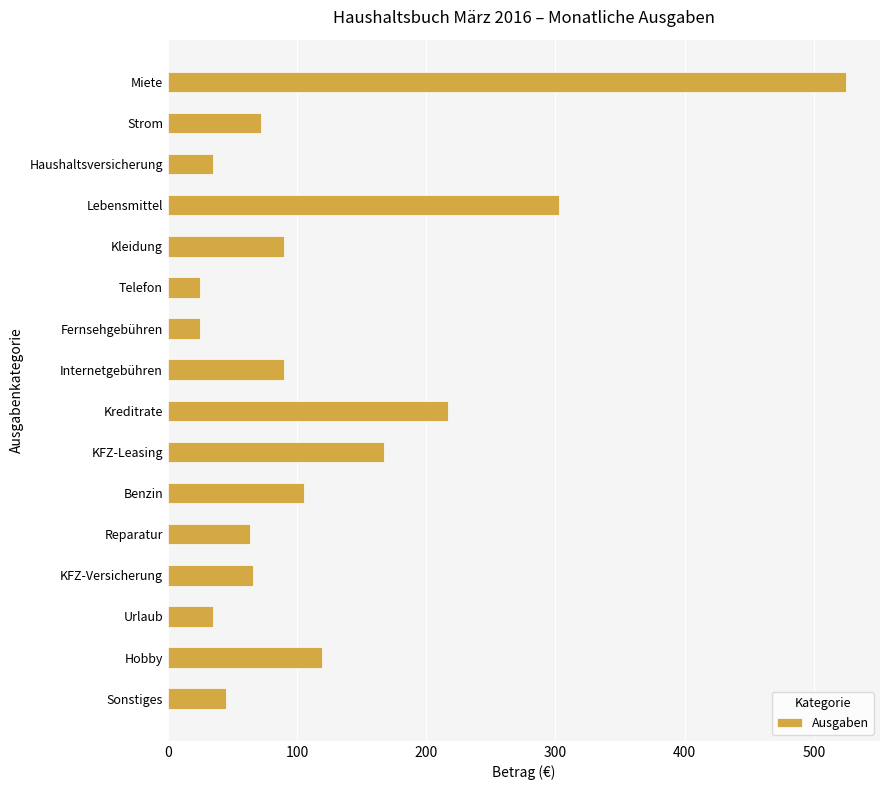

Which category has the highest value across all series?

Miete